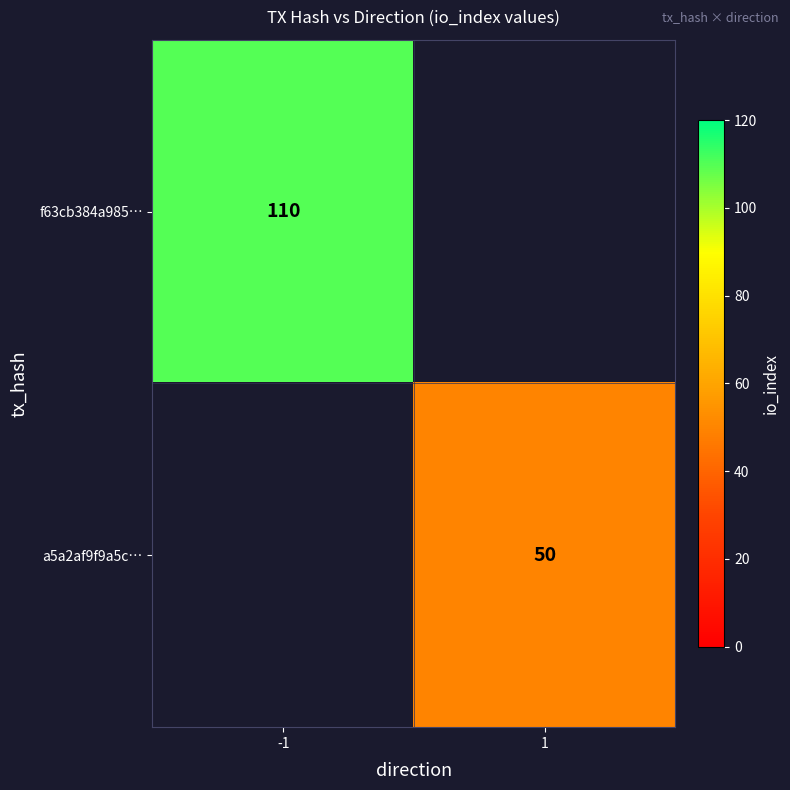

Is the value of f63cb384a985… at -1 greater than the value of a5a2af9f9a5c… at 1?

Yes